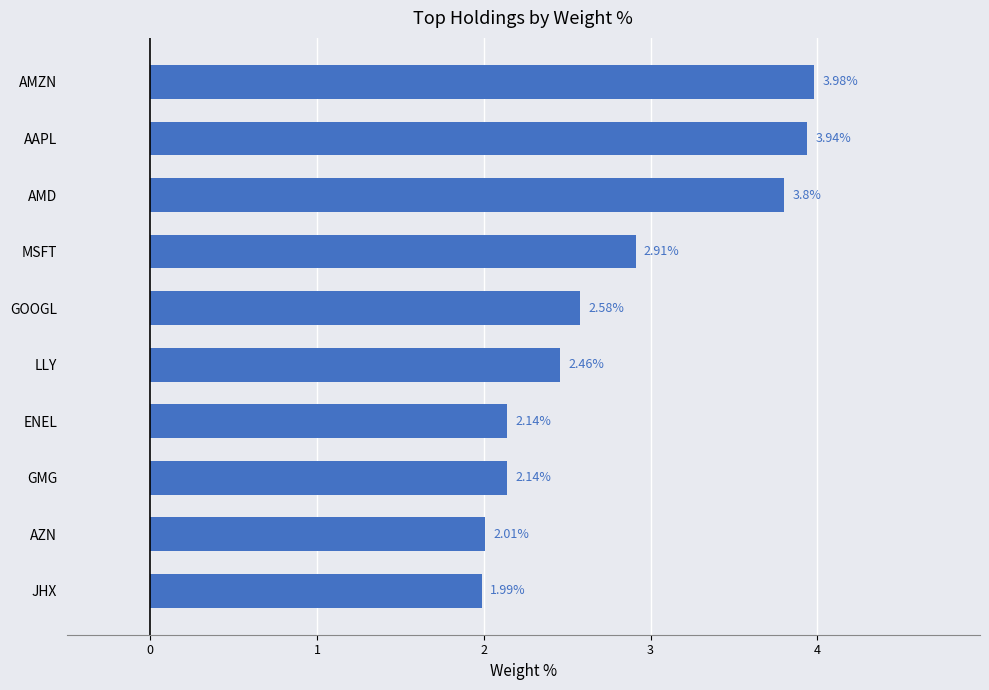

Which category has the highest value across all series?

AMZN